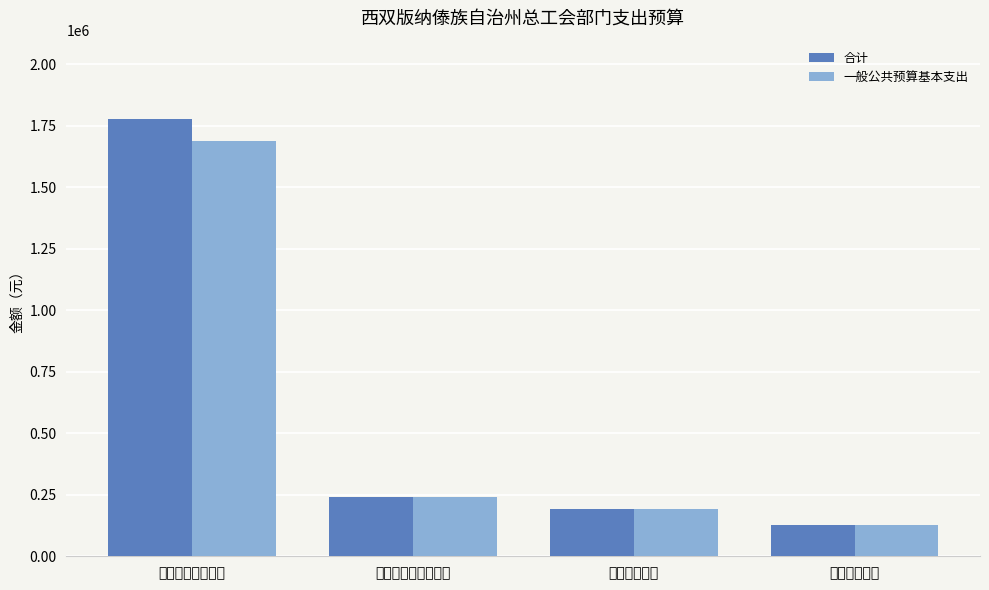

True or false: 合计 has a value of 36852.2 at 住房保障支出.

False